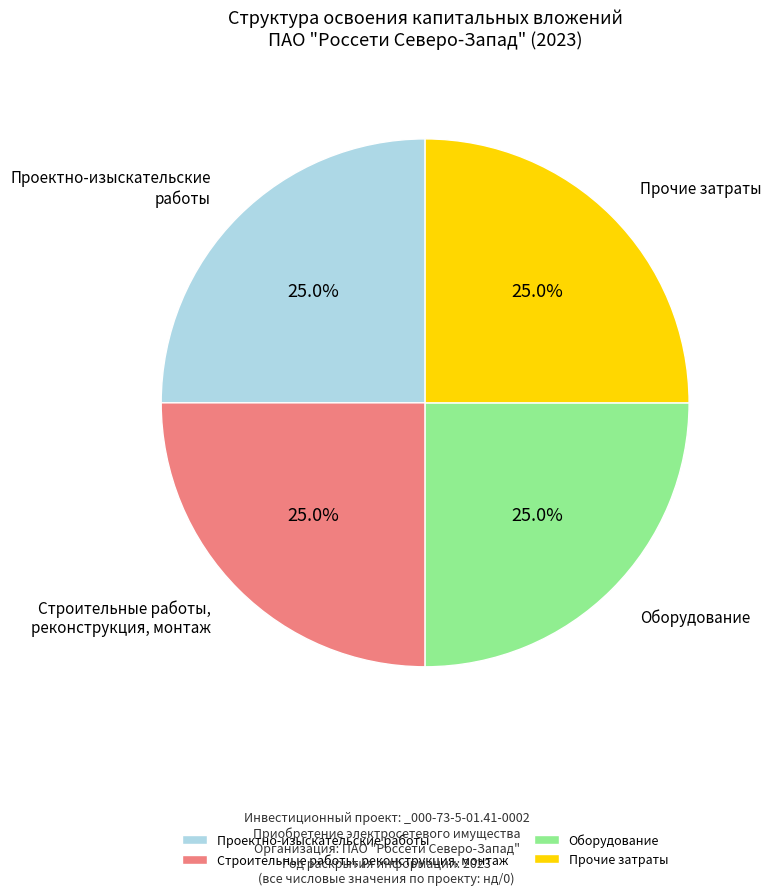

To the nearest percent, what is the difference between the largest and smallest slice percentages?

0%